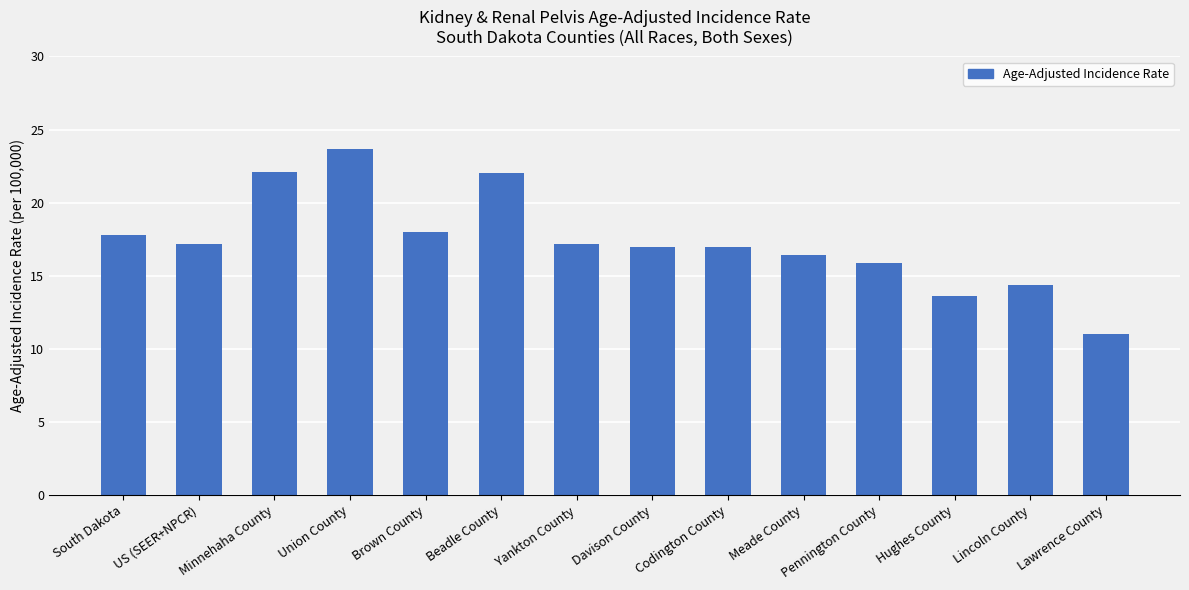

True or false: the data shows 23.7 at Union County.

True